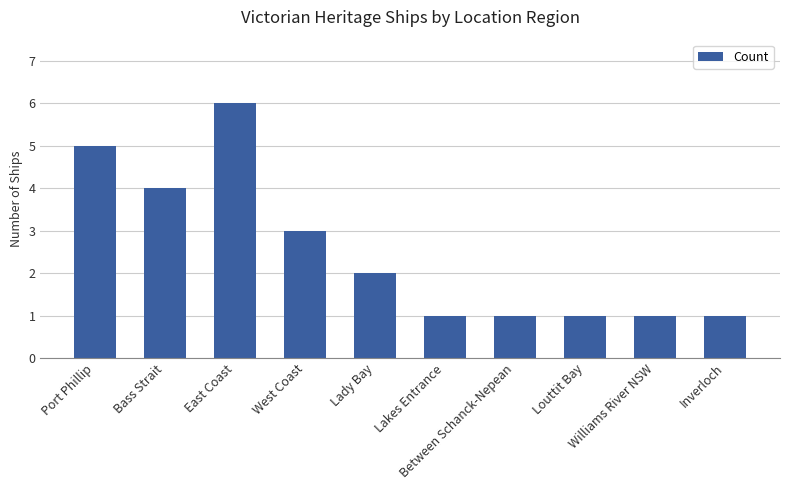

Are the bars grouped side by side (vs. stacked)?

No